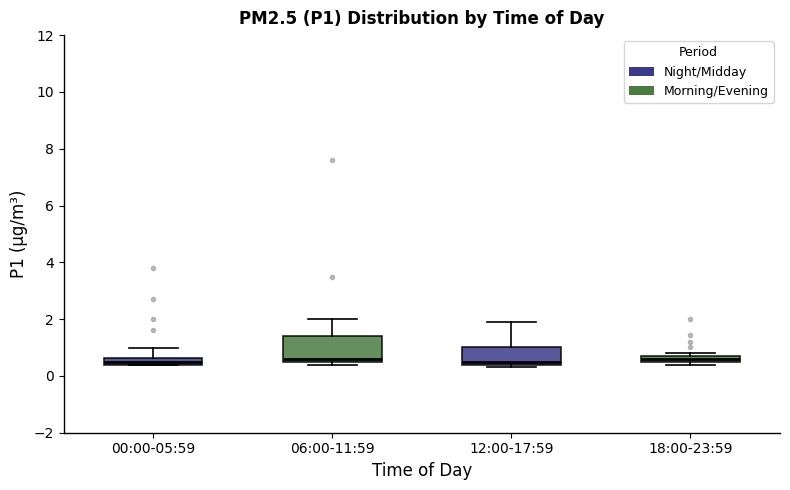

Where does the upper whisker of the box for 00:00-05:59 end on the y-axis? The values are not printed on the chart, so give them approximately, as read against the axis.

1.0